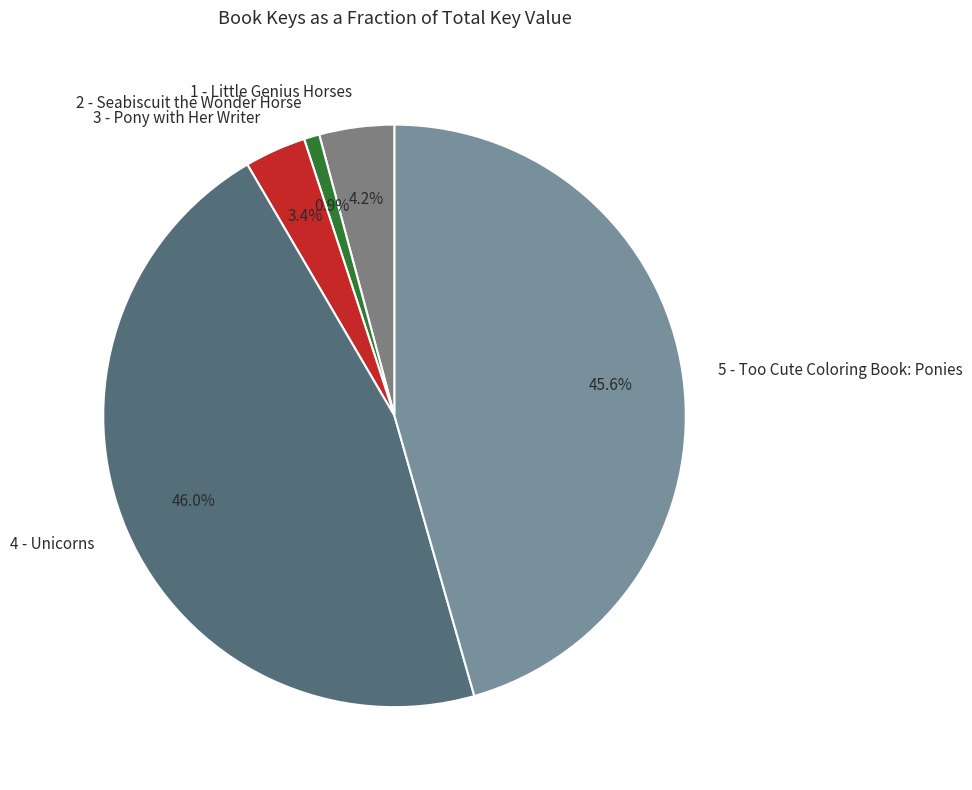

What is the ratio of the value at 5 - Too Cute Coloring Book: Ponies to the value at 1 - Little Genius Horses?

10.9